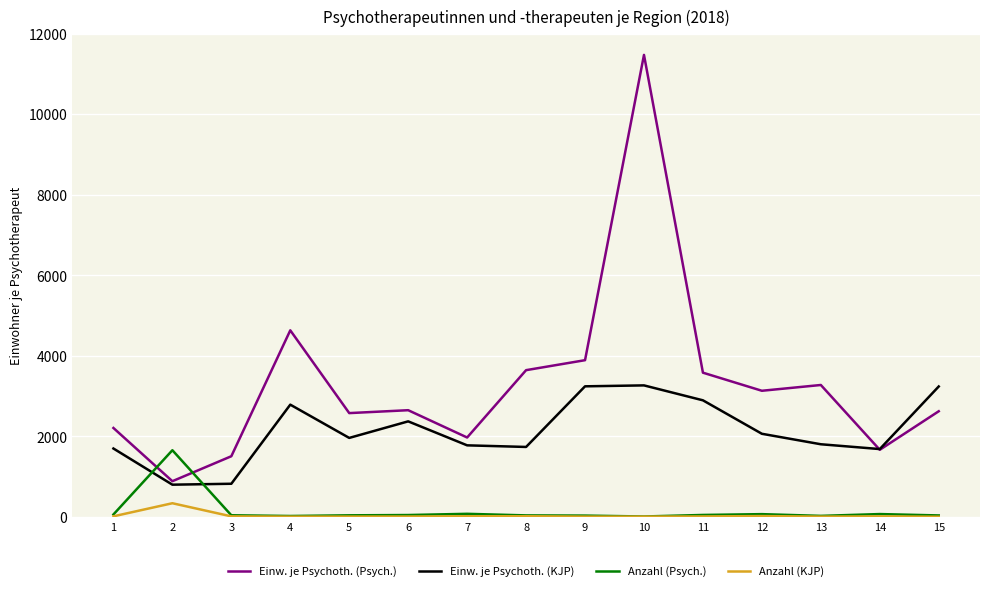

What is the sum of all Anzahl (KJP) values?

520.0